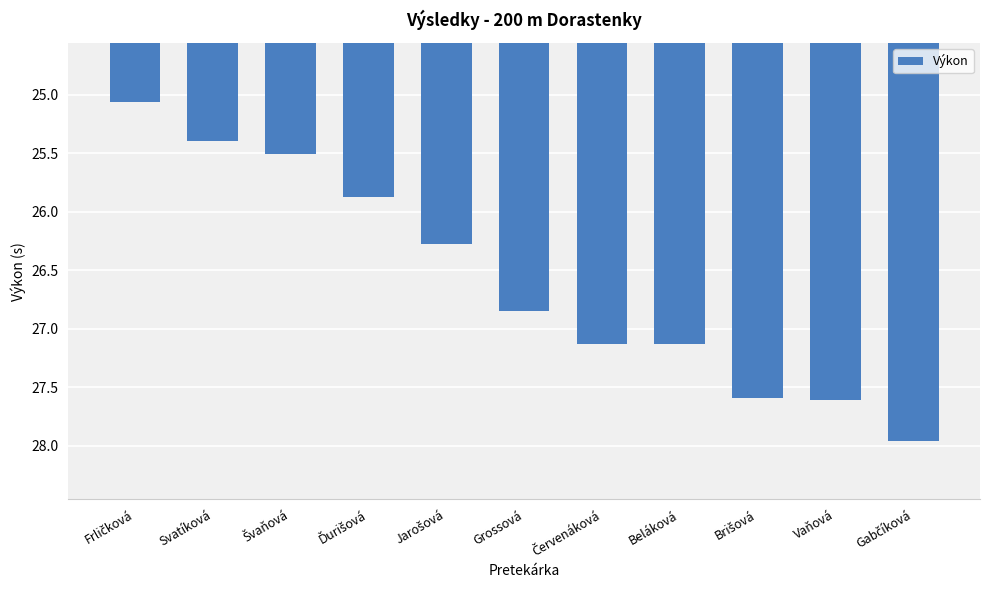

How many data points are less than 26?

4